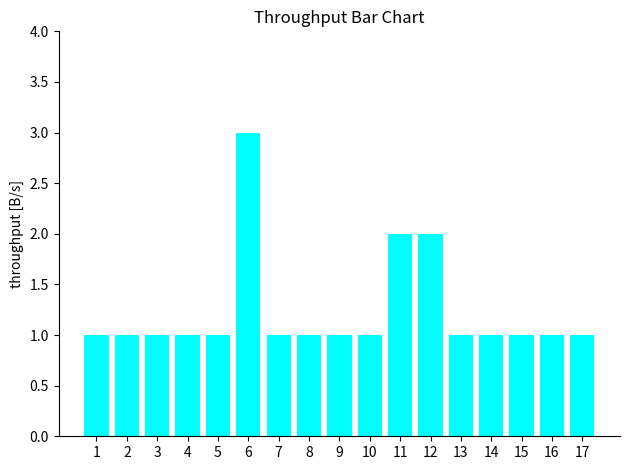

Reading right to left, extract all data points from this chart.

1	1	1	1	1	2	2	1	1	1	1	3	1	1	1	1	1